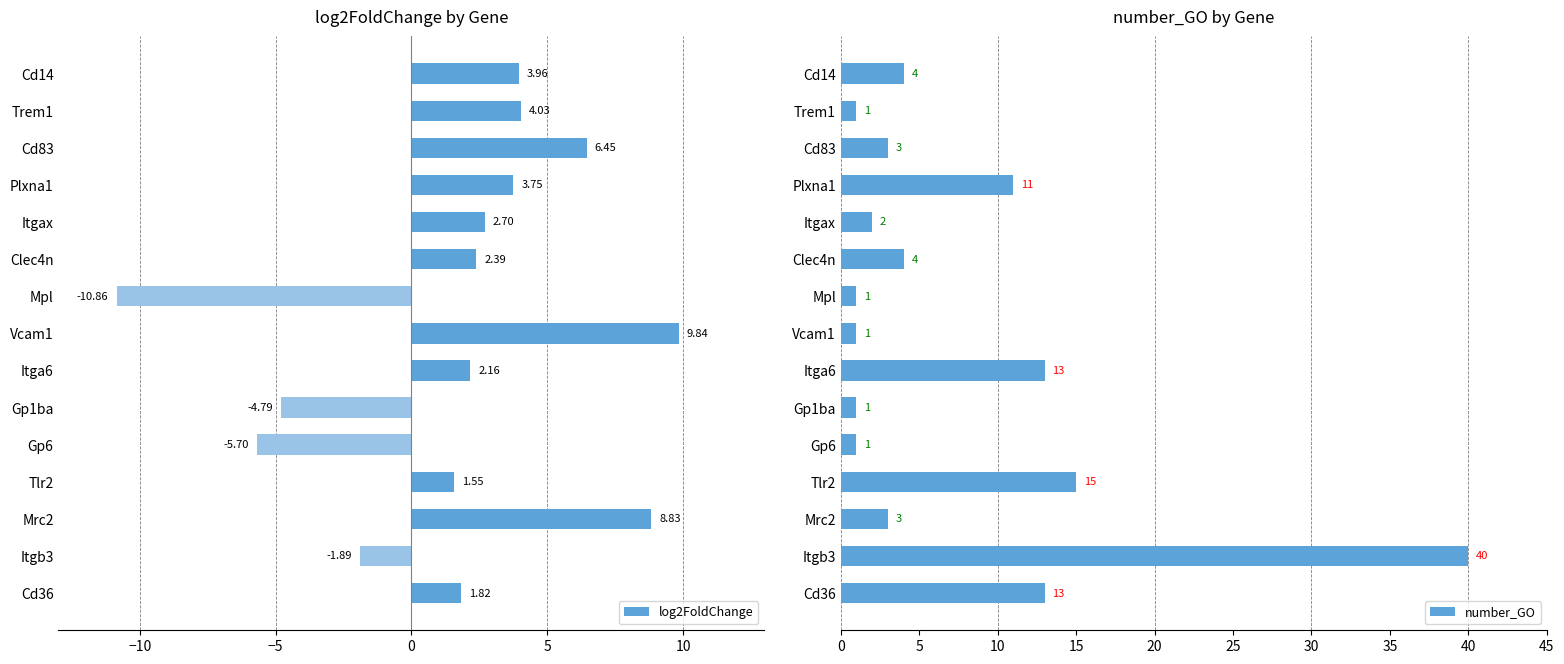

Where is number_GO nearest to the value 20?

Tlr2